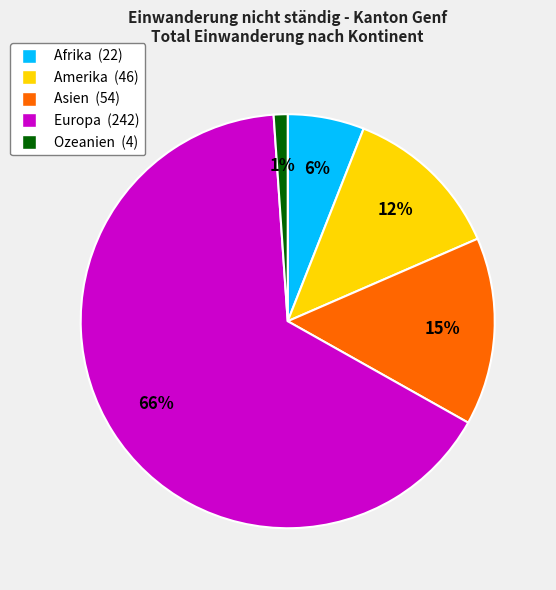

Count the number of slices in the pie.

5